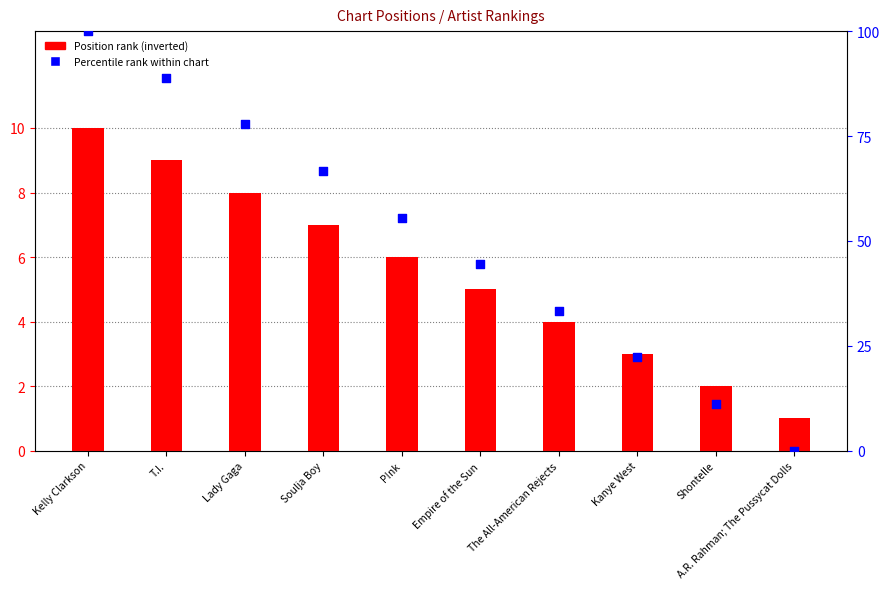

What are all the series names shown in the legend?

Position rank (inverted), Percentile rank